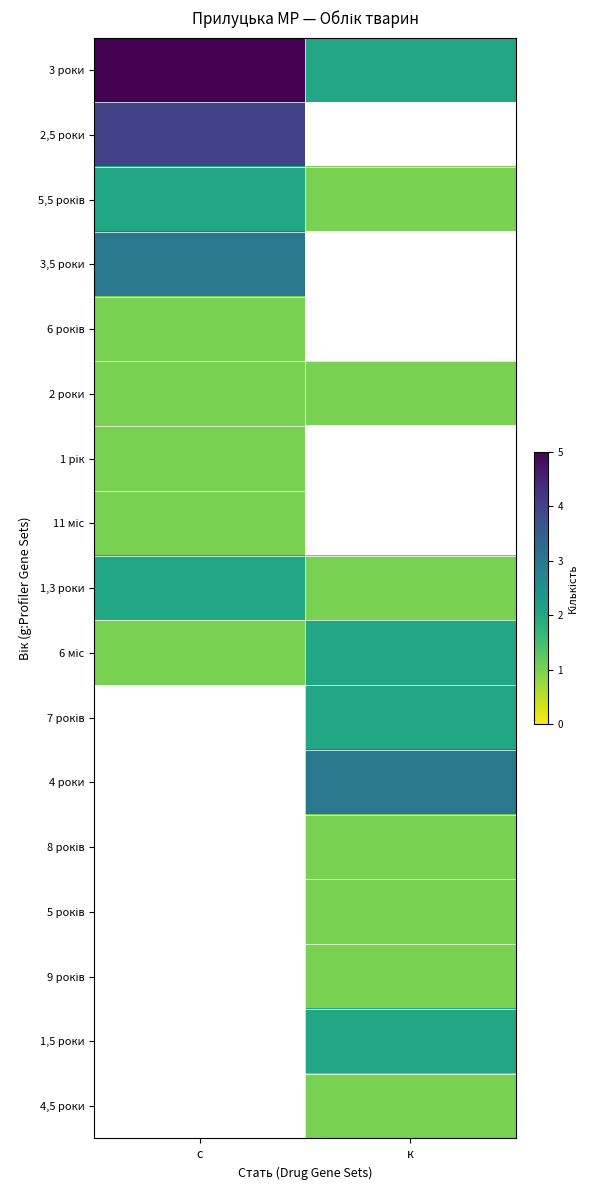

How many categories are shown in the chart?

2